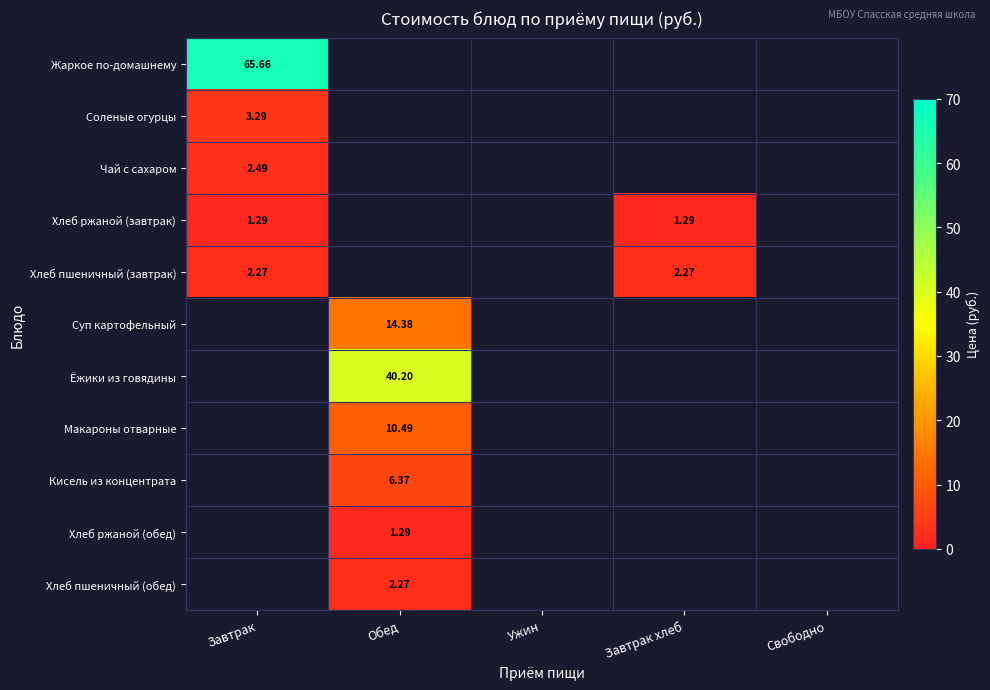

What is the highest value of the Чай с сахаром series?

2.5